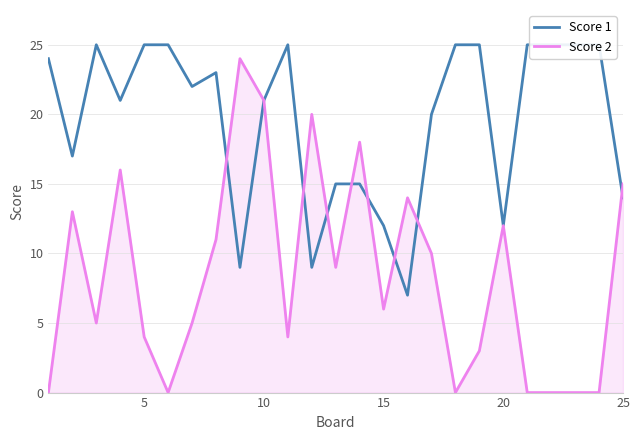

Reading left to right, list all the values displayed in this chart.

Score 1: 24	17	25	21	25	25	22	23	9	21	25	9	15	15	12	7	20	25	25	12	25	25	25	25	14
Score 2: 0	13	5	16	4	0	5	11	24	21	4	20	9	18	6	14	10	0	3	12	0	0	0	0	15